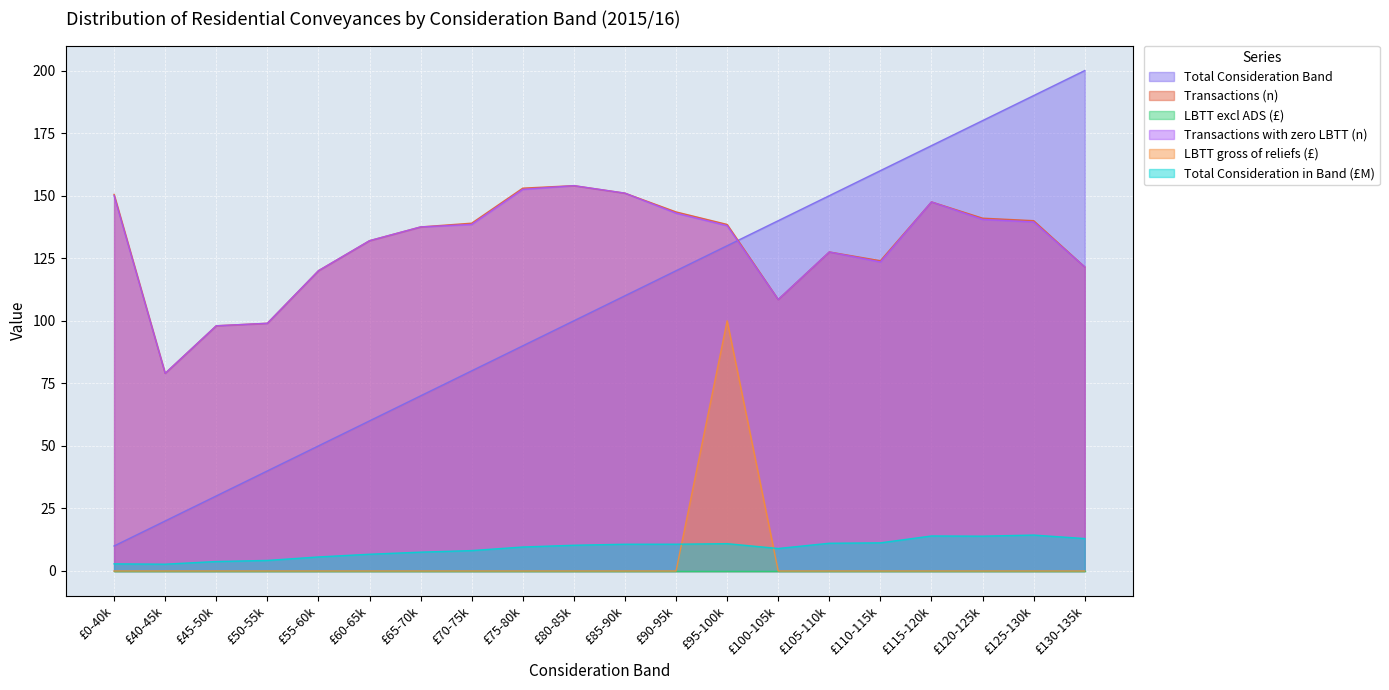

What is the label of the 3rd point from the left?

£45-50k